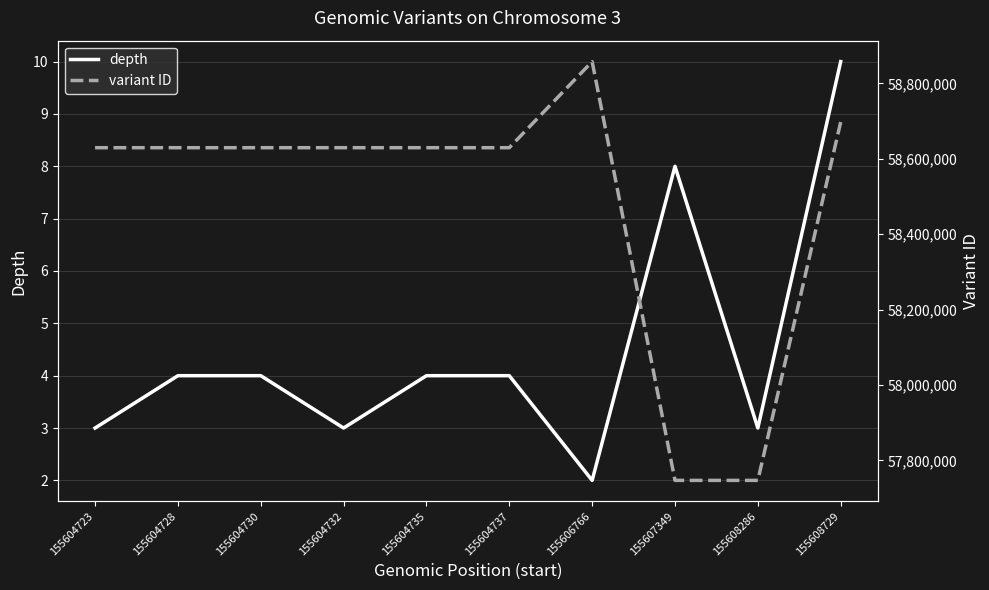

At which label does depth reach its minimum?

155606766